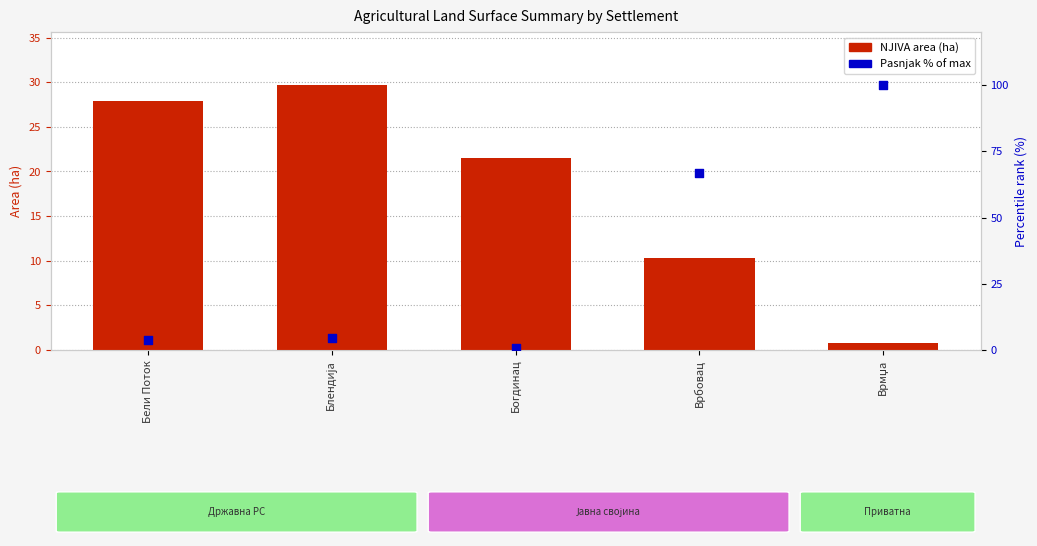

What are all the series names shown in the legend?

NJIVA area (ha), Pasnjak % of max